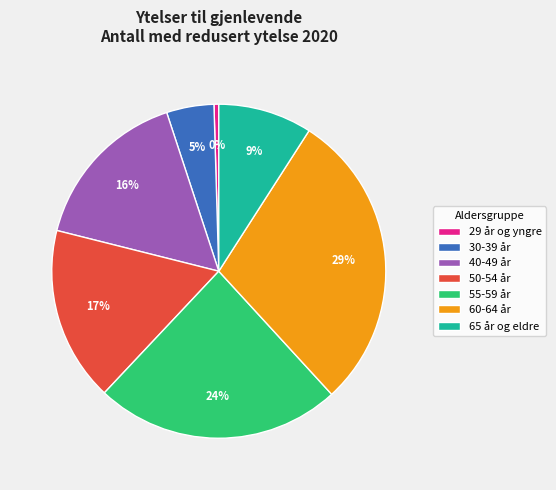

Is 55-59 år the majority of the pie?

No